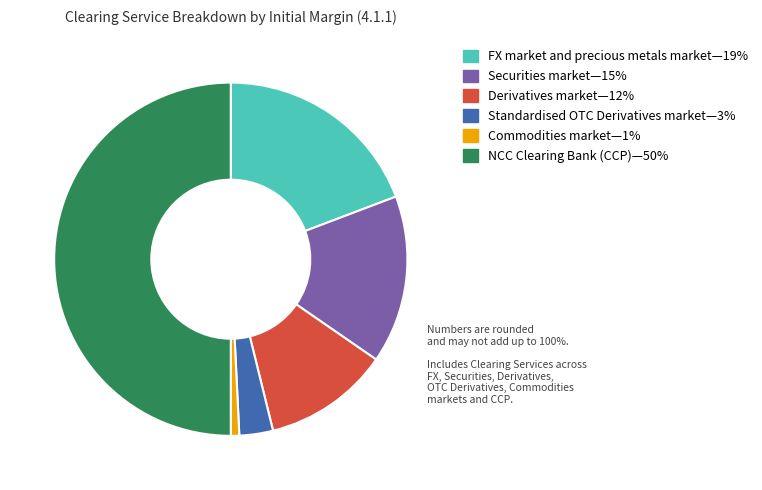

Between Securities market—15% and NCC Clearing Bank (CCP)—50%, which is larger?

NCC Clearing Bank (CCP)—50%